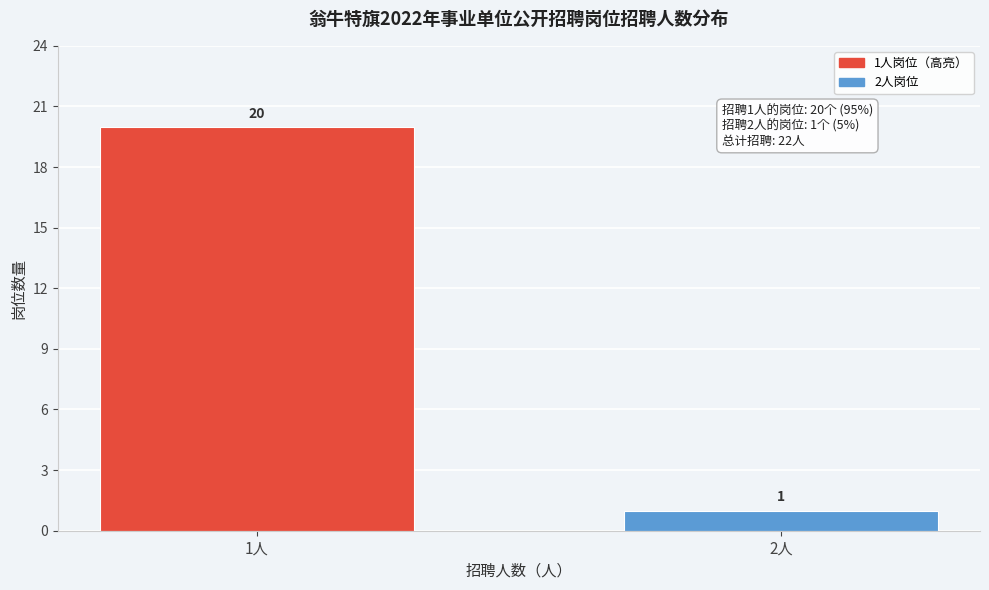

Reading right to left, list all the values displayed in this chart.

1	20